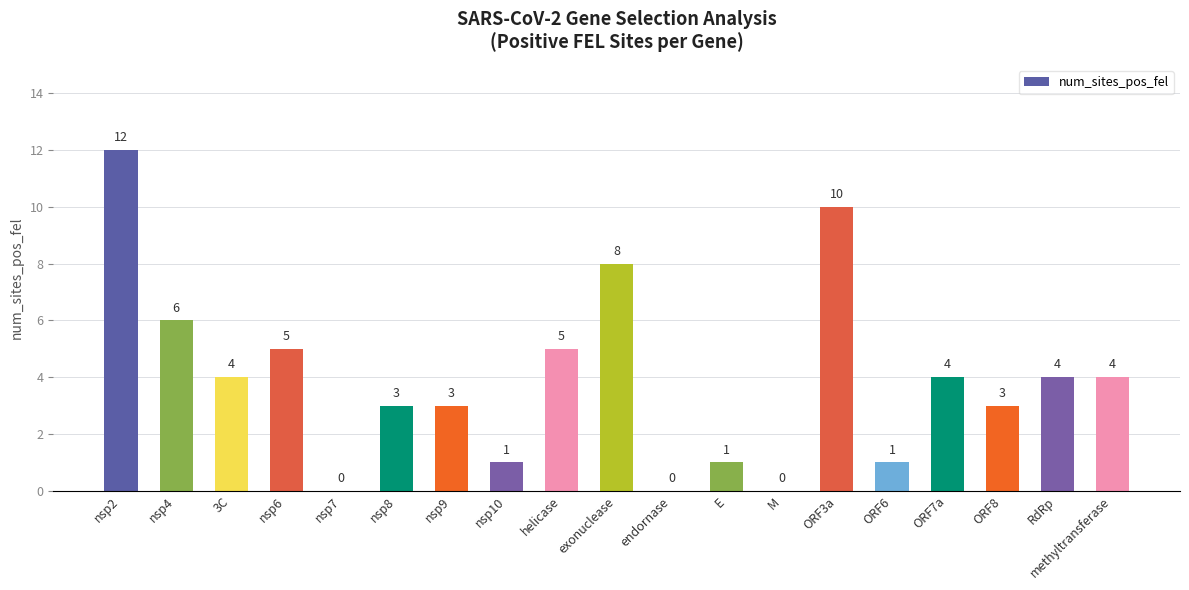

What is the change in value from nsp10 to endornase?

-1